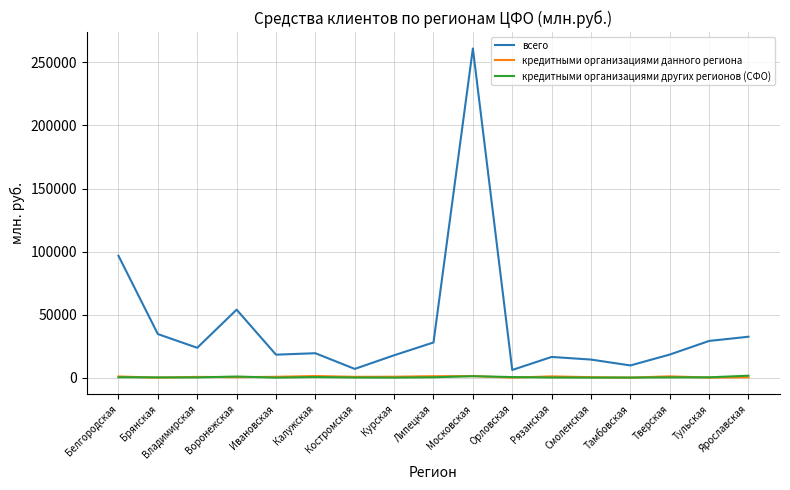

Is this an area chart (filled region under the line)?

No